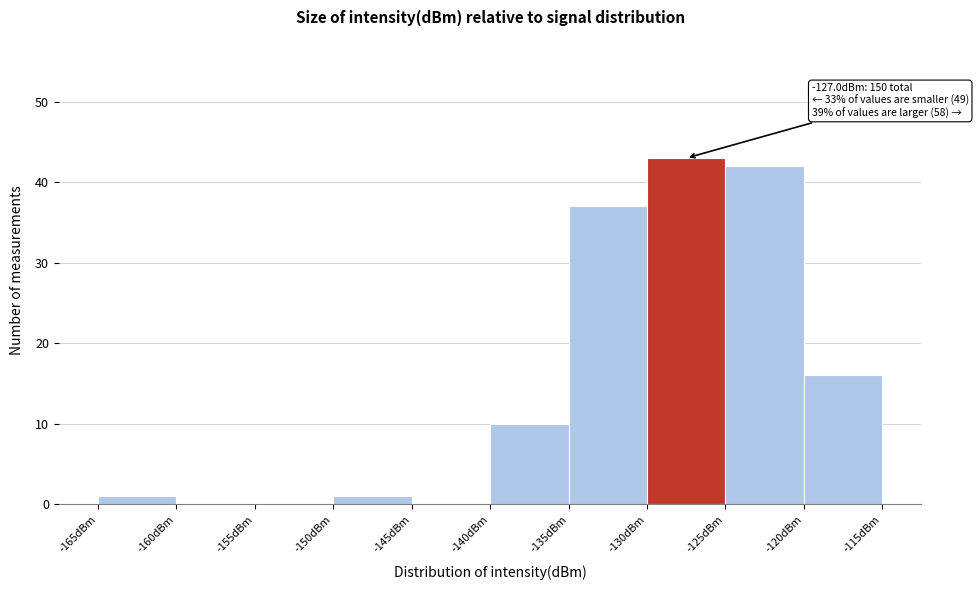

Over which range of the x-axis is the bar tallest?

-130 to -125